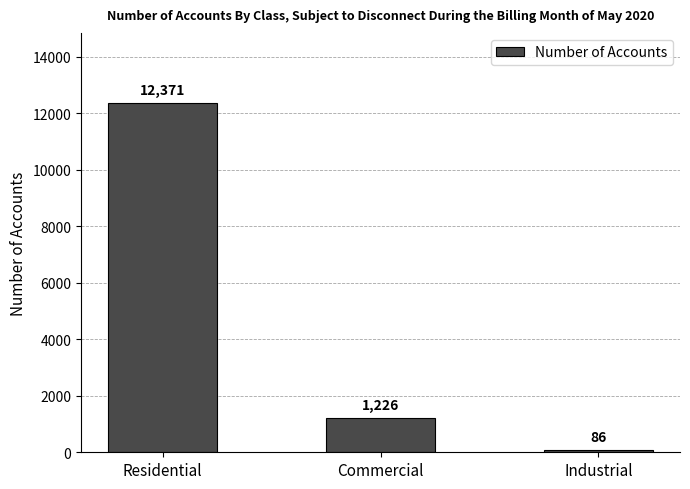

How many distinct data groups are displayed?

1